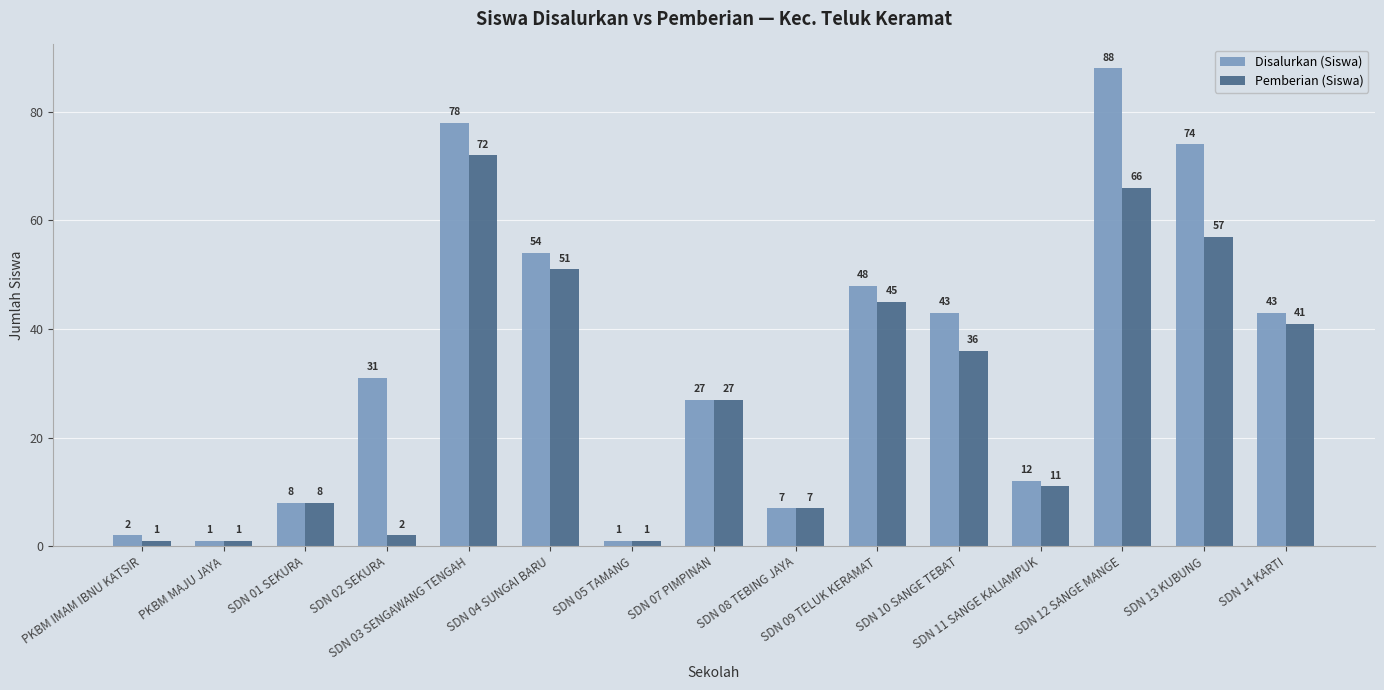

How many data points in Disalurkan (Siswa) are less than 31?

7